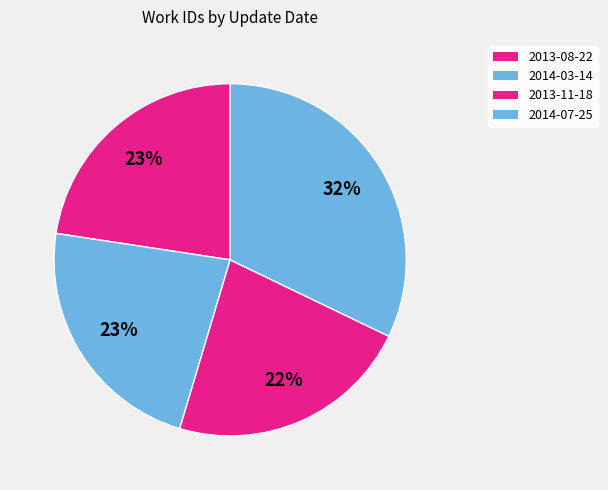

Count the number of slices in the pie.

4